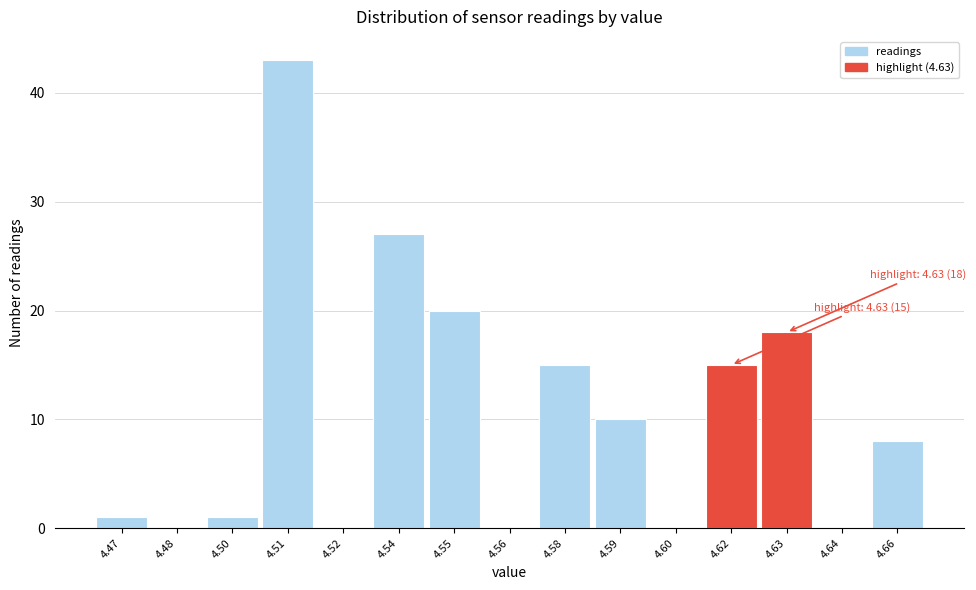

Reading left to right, transcribe all the data shown in this chart.

4.47=1	4.48=0	4.50=1	4.51=43	4.52=0	4.54=27	4.55=20	4.56=0	4.58=15	4.59=10	4.60=0	4.62=15	4.63=18	4.64=0	4.66=8